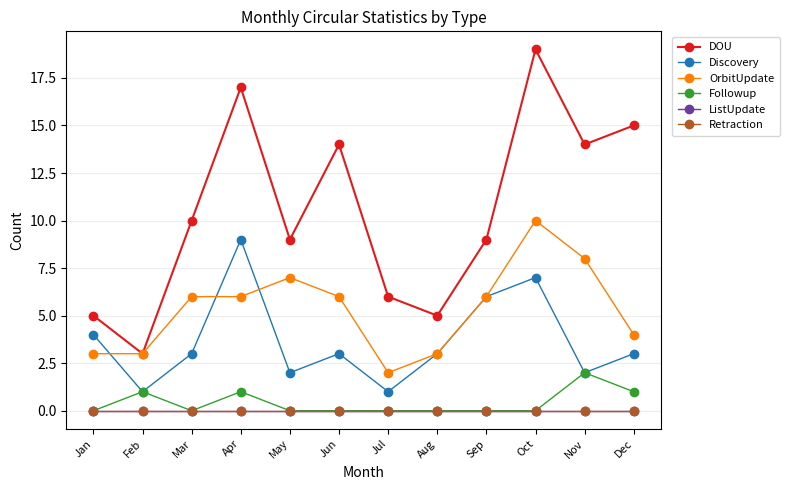

How many interior local valleys does the OrbitUpdate series have?

1